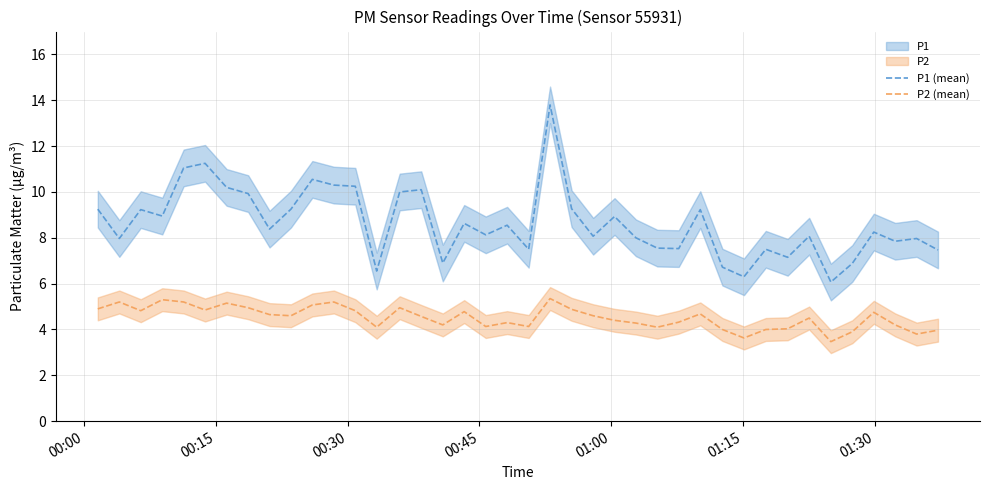

True or false: P1 (mean) and P2 (mean) cross at least once.

False